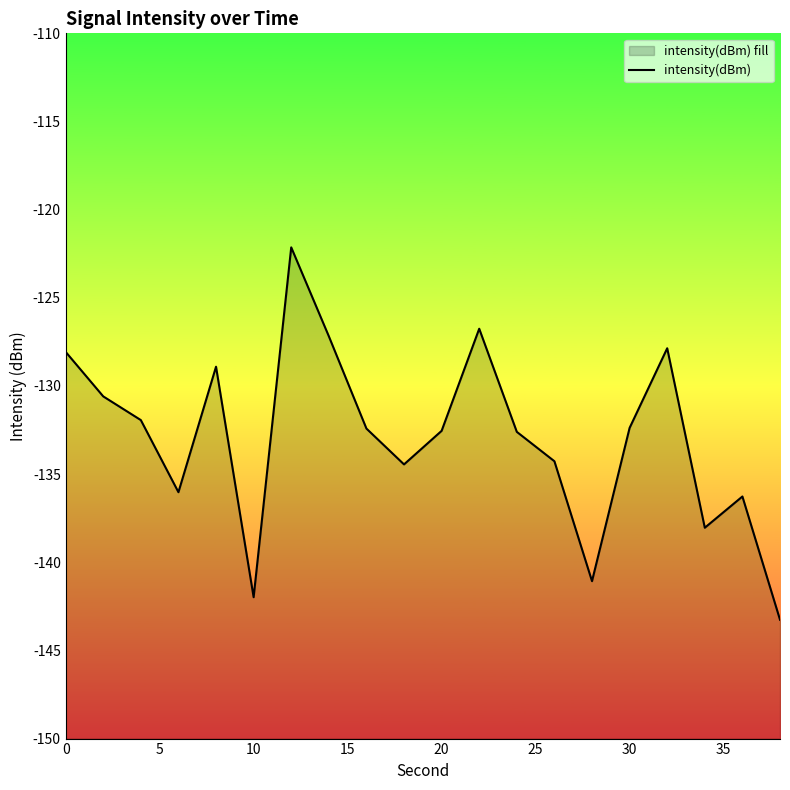

Does the chart display data point markers on the line(s)?

No